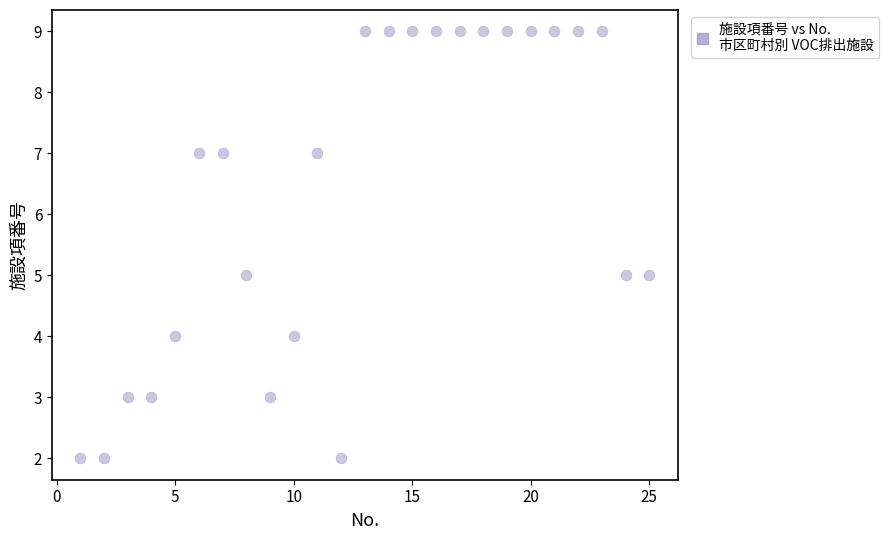

What is the range of Y values (max minus min)?

7